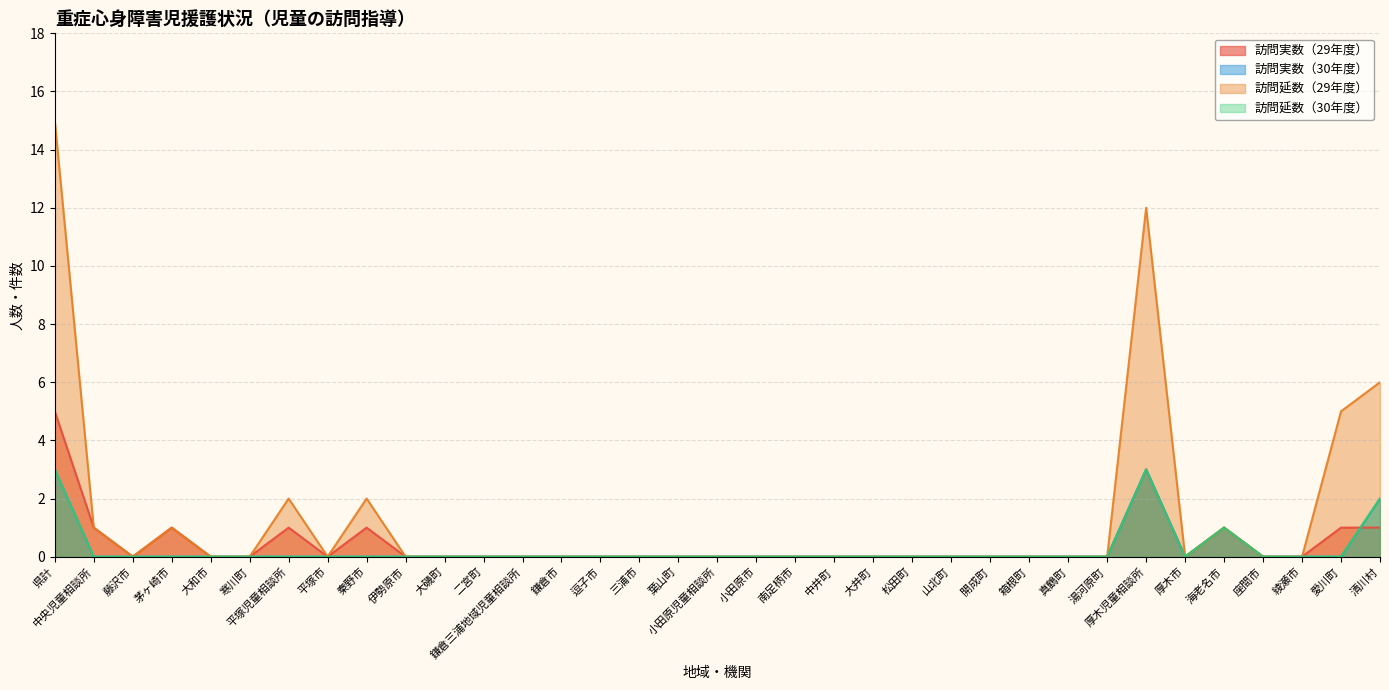

What is the difference between the second highest and second lowest values in the 訪問延数（29年度） series?

12